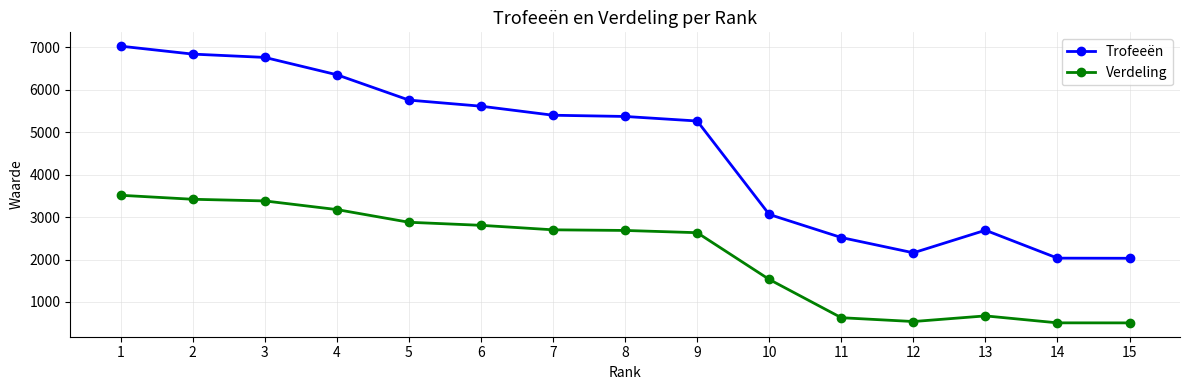

What is the value of the Verdeling point at the 11th from the left?

629